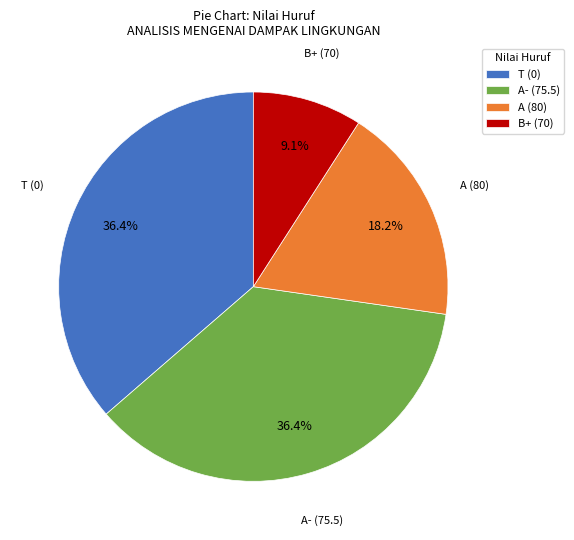

Count the number of slices in the pie.

4